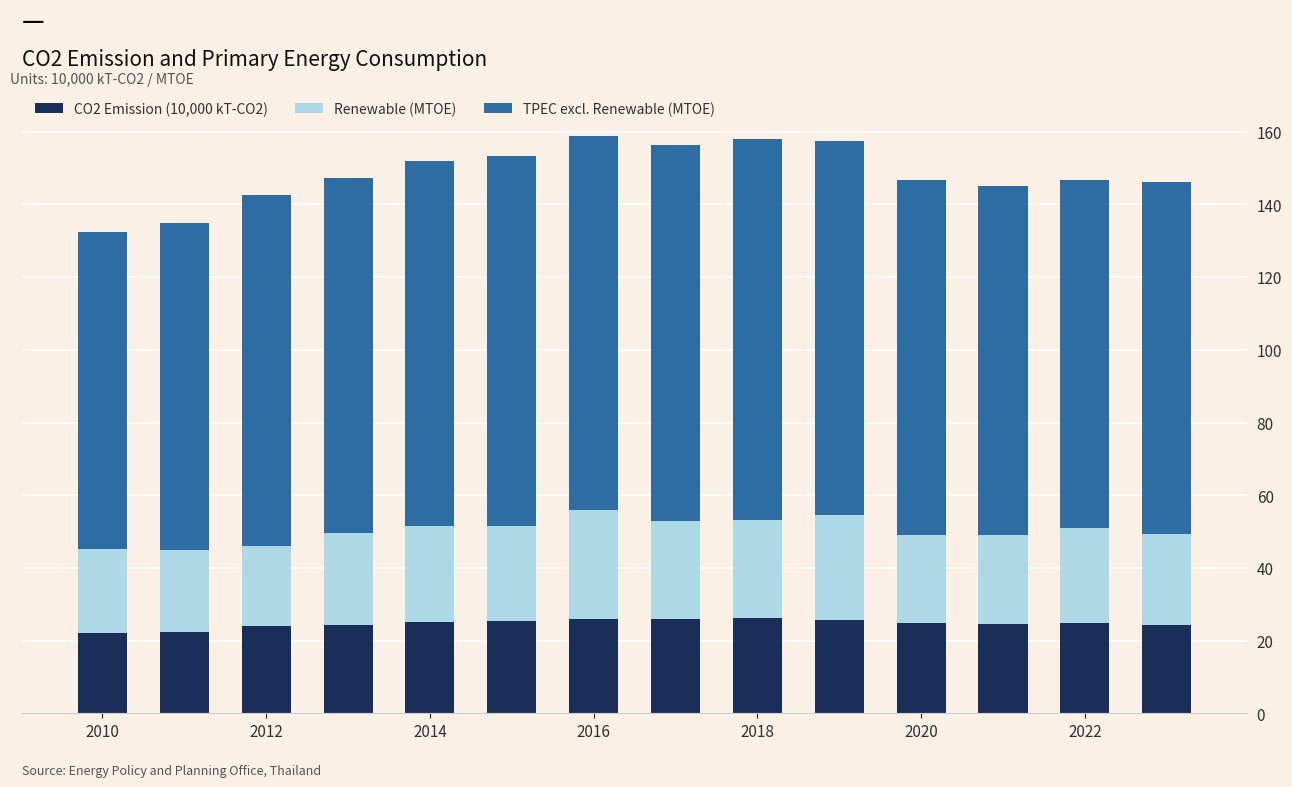

What is the sum of all CO2 Emission (10,000 kT-CO2) values?

346.1